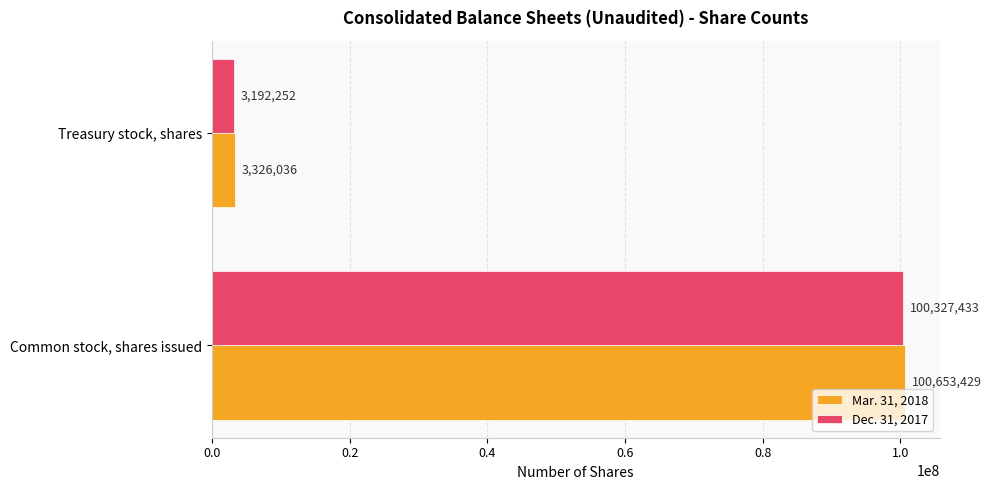

True or false: Mar. 31, 2018 has a value of 100653429 at Common stock, shares issued.

True